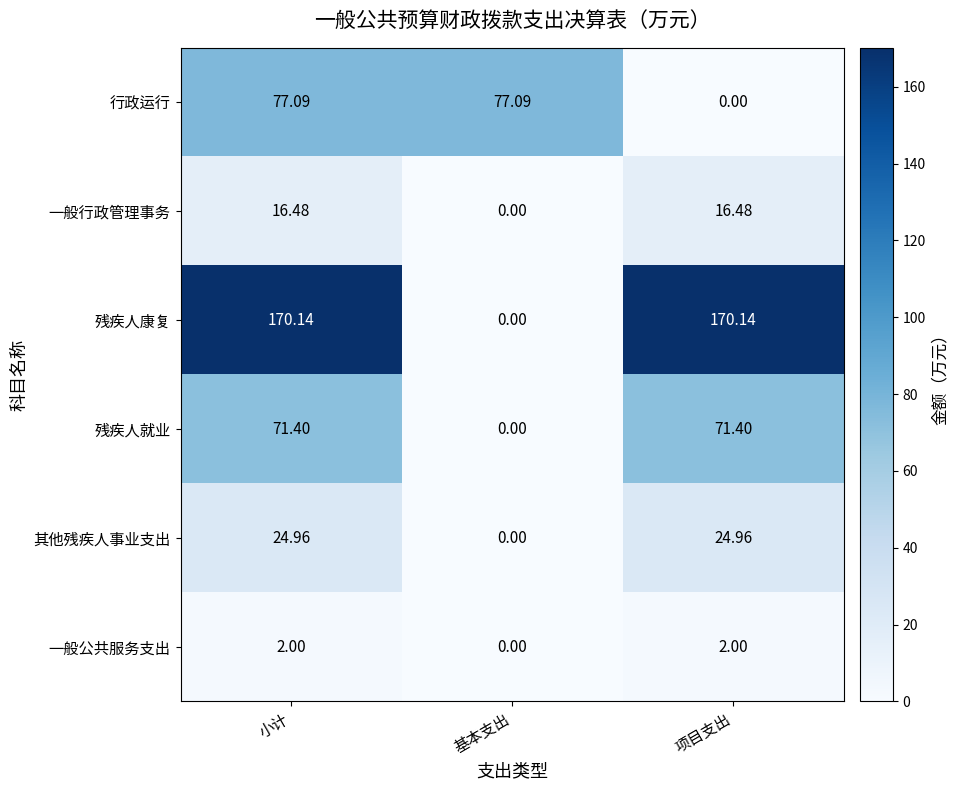

Is the value of 其他残疾人事业支出 at 基本支出 greater than the value of 残疾人就业 at 项目支出?

No